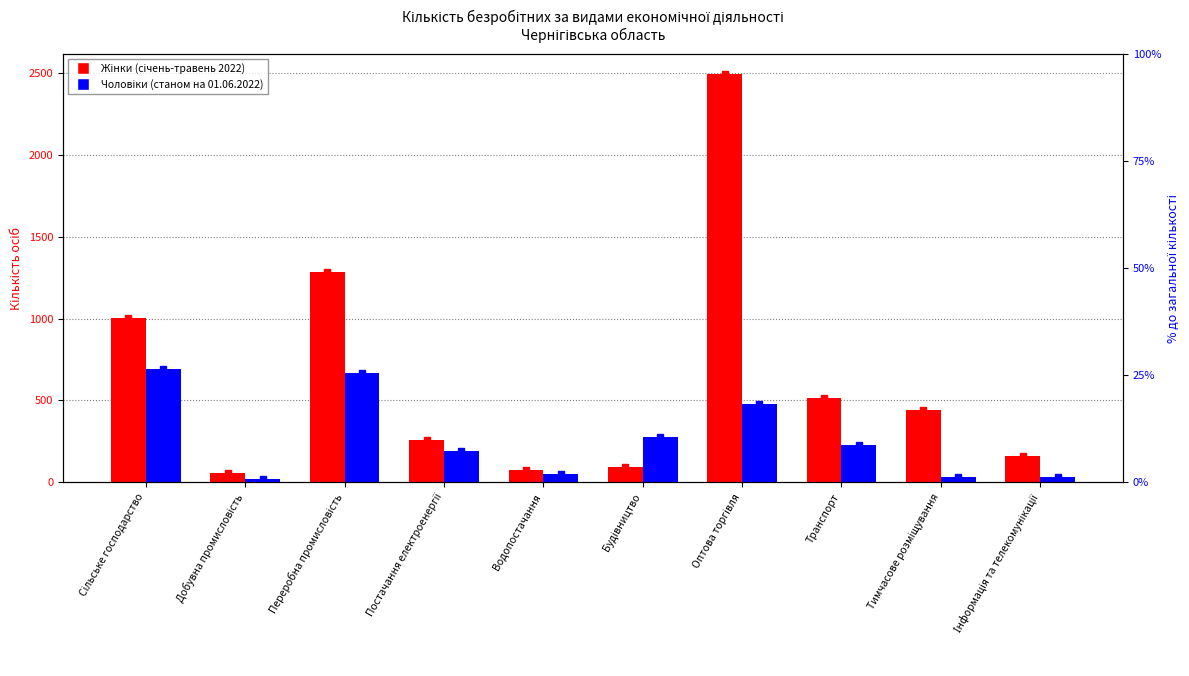

List the labels in order of Жінки (січень-травень 2022) value, smallest first.

Добувна промисловість, Водопостачання, Будівництво, Інформація та телекомунікації, Постачання електроенергії, Тимчасове розміщування, Транспорт, Сільське господарство, Переробна промисловість, Оптова торгівля